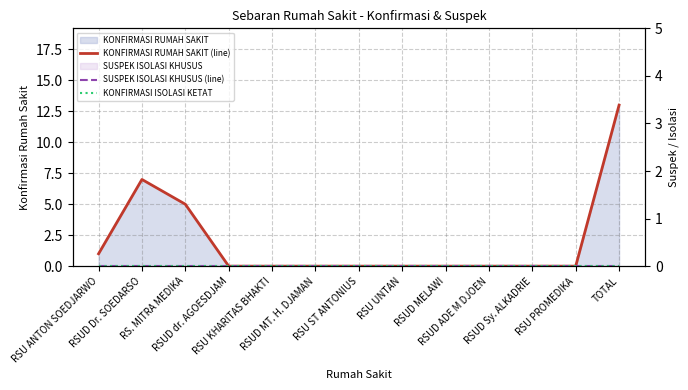

Reading left to right, list all the values displayed in this chart.

KONFIRMASI RUMAH SAKIT (line): RSU ANTON SOEDJARWO=1	RSUD Dr. SOEDARSO=7	RS. MITRA MEDIKA=5	RSUD dr. AGOESDJAM=0	RSU KHARITAS BHAKTI=0	RSUD MT. H. DJAMAN=0	RSU ST ANTONIUS=0	RSU UNTAN=0	RSUD MELAWI=0	RSUD ADE M DJOEN=0	RSUD Sy. ALKADRIE=0	RSU PROMEDIKA=0	TOTAL=13
SUSPEK ISOLASI KHUSUS (line): RSU ANTON SOEDJARWO=0	RSUD Dr. SOEDARSO=0	RS. MITRA MEDIKA=0	RSUD dr. AGOESDJAM=0	RSU KHARITAS BHAKTI=0	RSUD MT. H. DJAMAN=0	RSU ST ANTONIUS=0	RSU UNTAN=0	RSUD MELAWI=0	RSUD ADE M DJOEN=0	RSUD Sy. ALKADRIE=0	RSU PROMEDIKA=0	TOTAL=0
KONFIRMASI ISOLASI KETAT: RSU ANTON SOEDJARWO=0	RSUD Dr. SOEDARSO=0	RS. MITRA MEDIKA=0	RSUD dr. AGOESDJAM=0	RSU KHARITAS BHAKTI=0	RSUD MT. H. DJAMAN=0	RSU ST ANTONIUS=0	RSU UNTAN=0	RSUD MELAWI=0	RSUD ADE M DJOEN=0	RSUD Sy. ALKADRIE=0	RSU PROMEDIKA=0	TOTAL=0